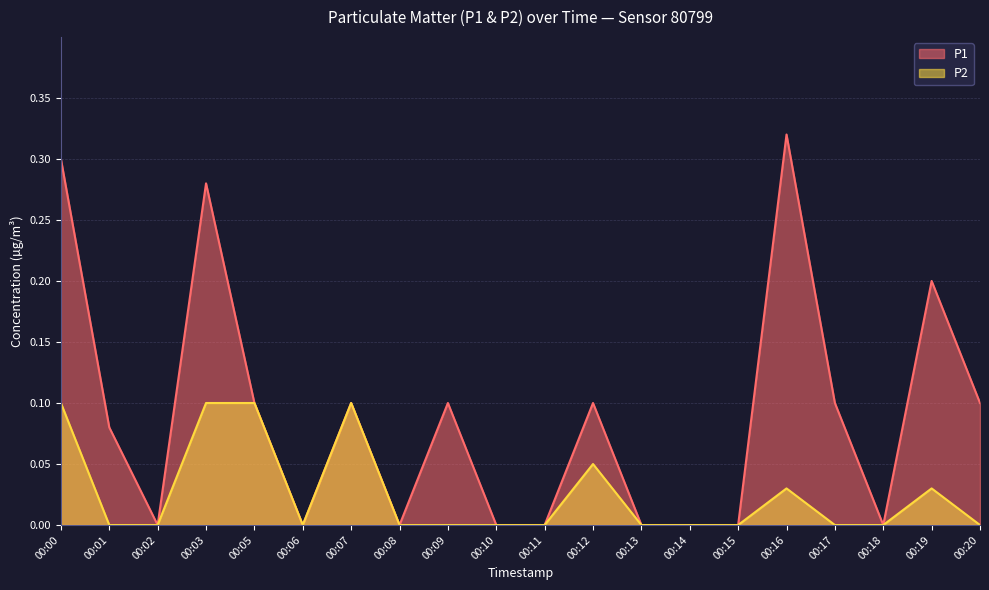

Reading left to right, transcribe all the data shown in this chart.

P1: 00:00=0.3	00:01=0.1	00:02=0.0	00:03=0.3	00:05=0.1	00:06=0.0	00:07=0.1	00:08=0.0	00:09=0.1	00:10=0.0	00:11=0.0	00:12=0.1	00:13=0.0	00:14=0.0	00:15=0.0	00:16=0.3	00:17=0.1	00:18=0.0	00:19=0.2	00:20=0.1
P2: 00:00=0.1	00:01=0.0	00:02=0.0	00:03=0.1	00:05=0.1	00:06=0.0	00:07=0.1	00:08=0.0	00:09=0.0	00:10=0.0	00:11=0.0	00:12=0.1	00:13=0.0	00:14=0.0	00:15=0.0	00:16=0.0	00:17=0.0	00:18=0.0	00:19=0.0	00:20=0.0